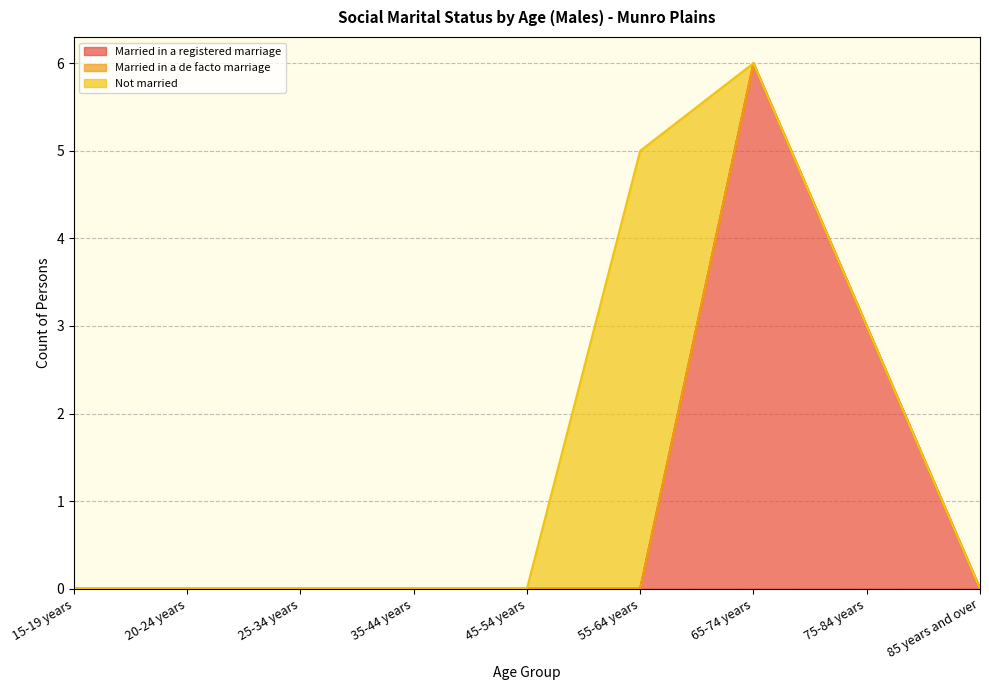

What is the spread (max minus min) of values at 65-74 years?

6